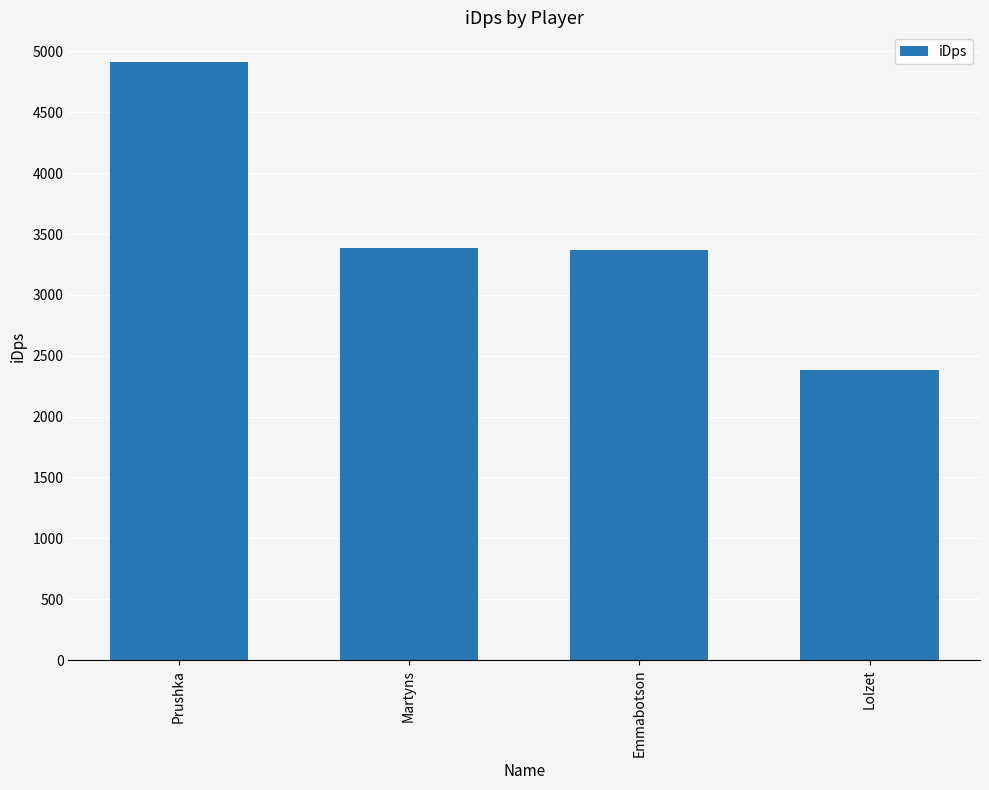

What is the change in value from Prushka to Martyns?

-1527.1